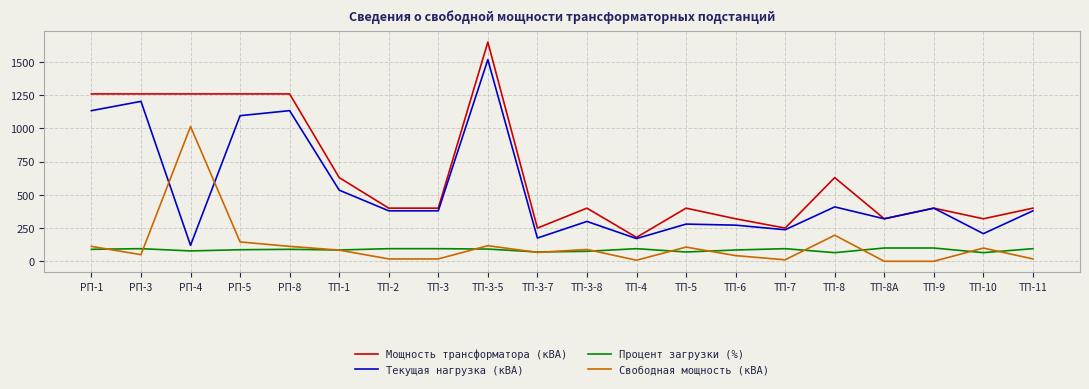

What is the maximum value shown in the chart?

1650.0